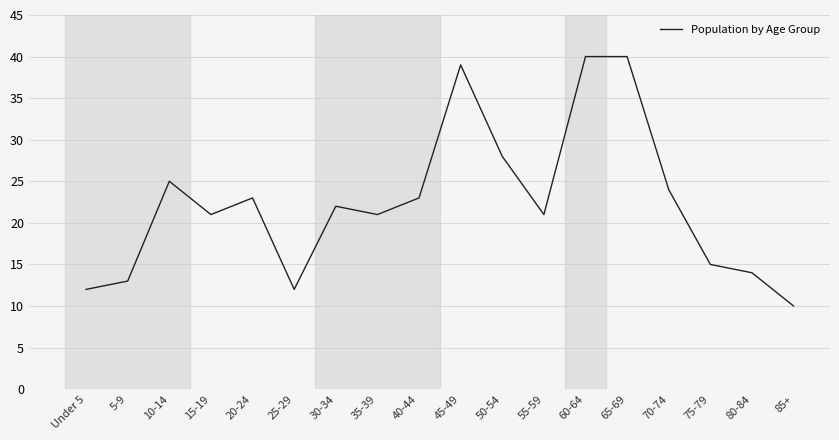

True or false: the data shows 39 at 45-49.

True